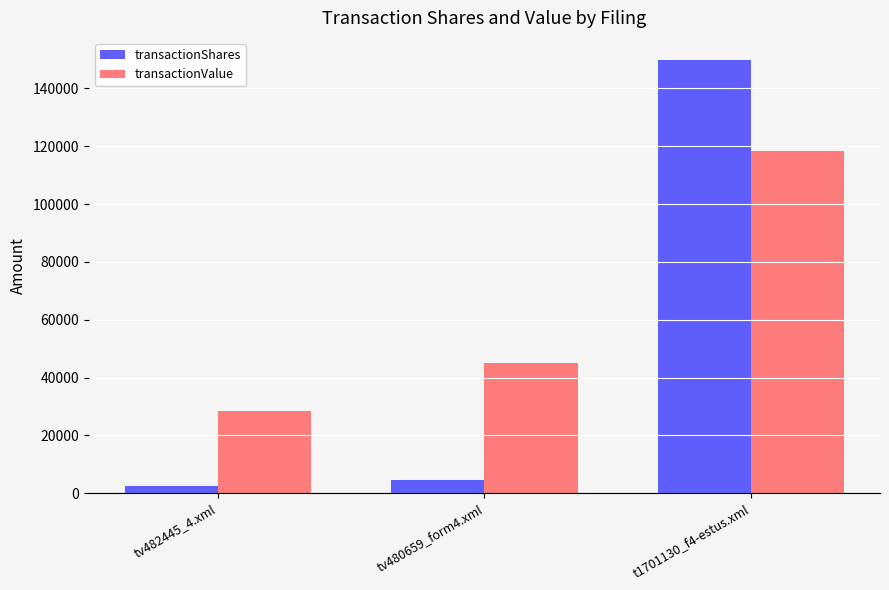

Is the value of transactionShares at tv480659_form4.xml greater than the value of transactionValue at t1701130_f4-estus.xml?

No